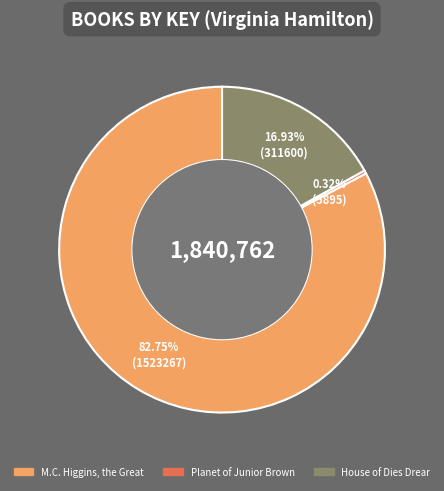

What is the smallest slice in the pie chart?

Planet of Junior Brown